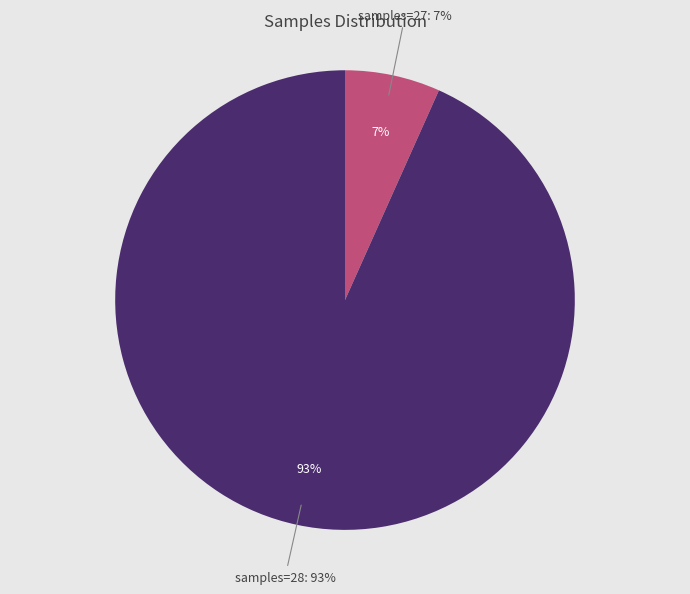

Combined, do 28 and 27 account for over 50%?

Yes